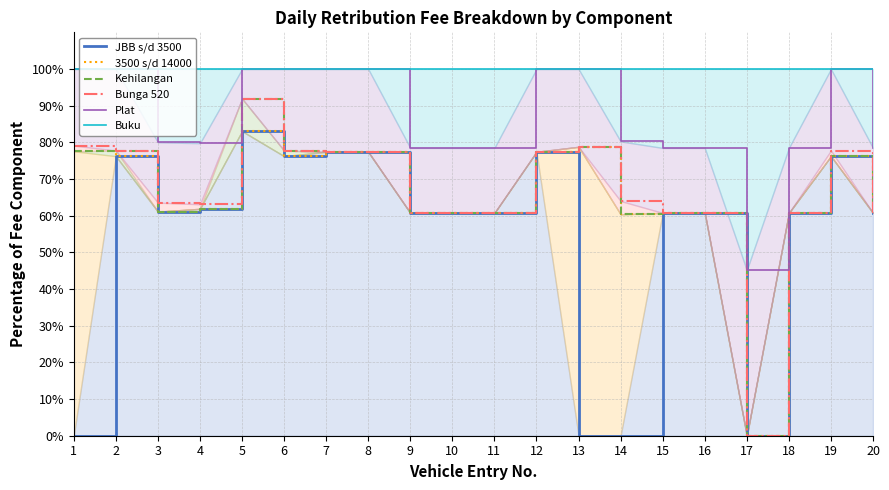

What is the total value across all series at 5?

550.0